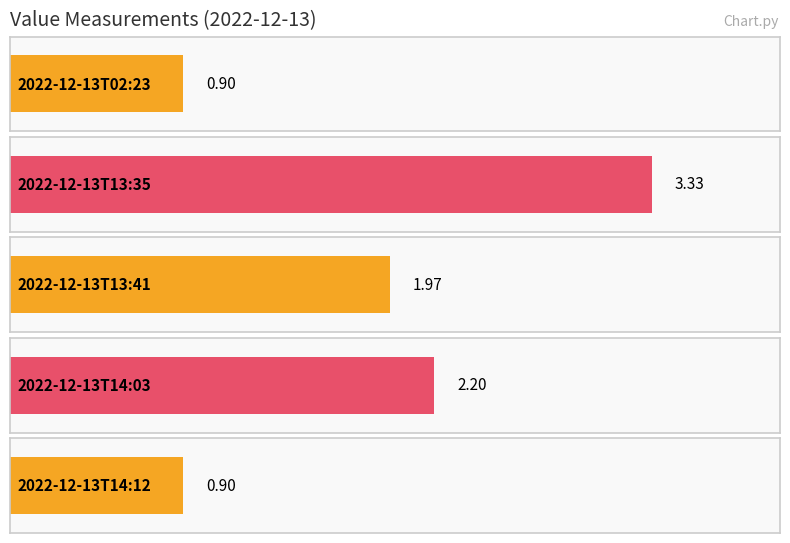

What is the greatest value displayed?

3.3